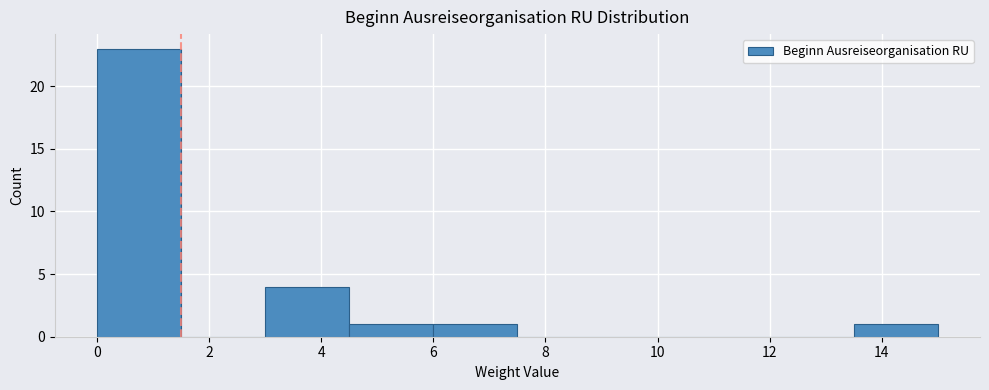

How tall is the bar that spans 0.0 to 1.5 on the x-axis? Neither the bar edges nor the heights are printed on the chart, so give them approximately, as read against the axes.

23